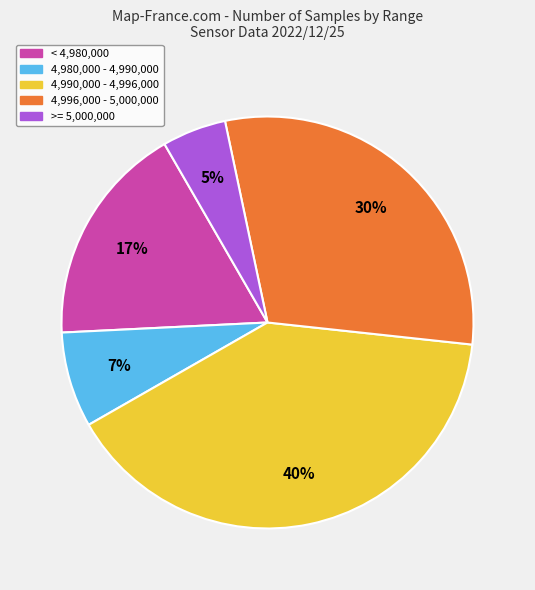

Count the number of slices in the pie.

5